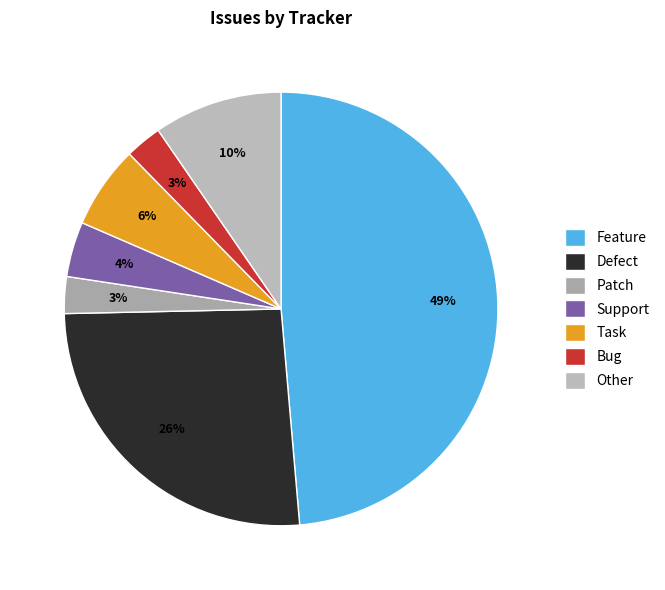

True or false: Feature accounts for 55% of the total.

False